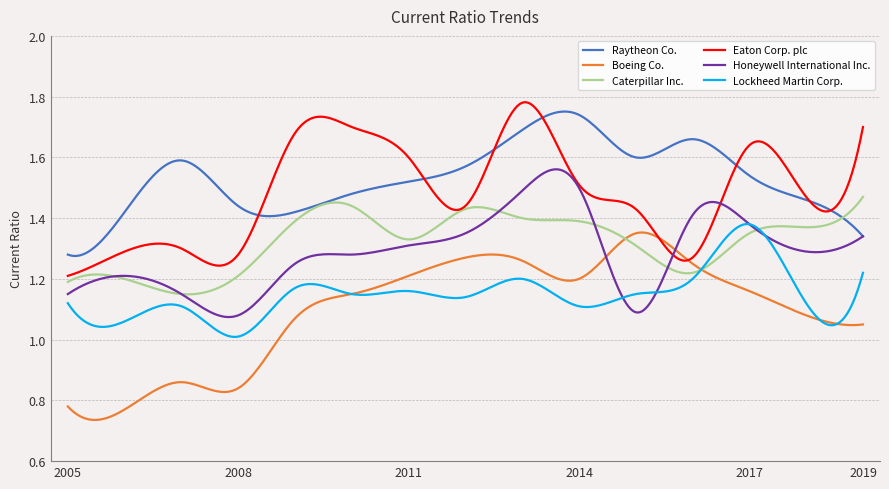

How many intersections are there between Caterpillar Inc. and Honeywell International Inc.?

6